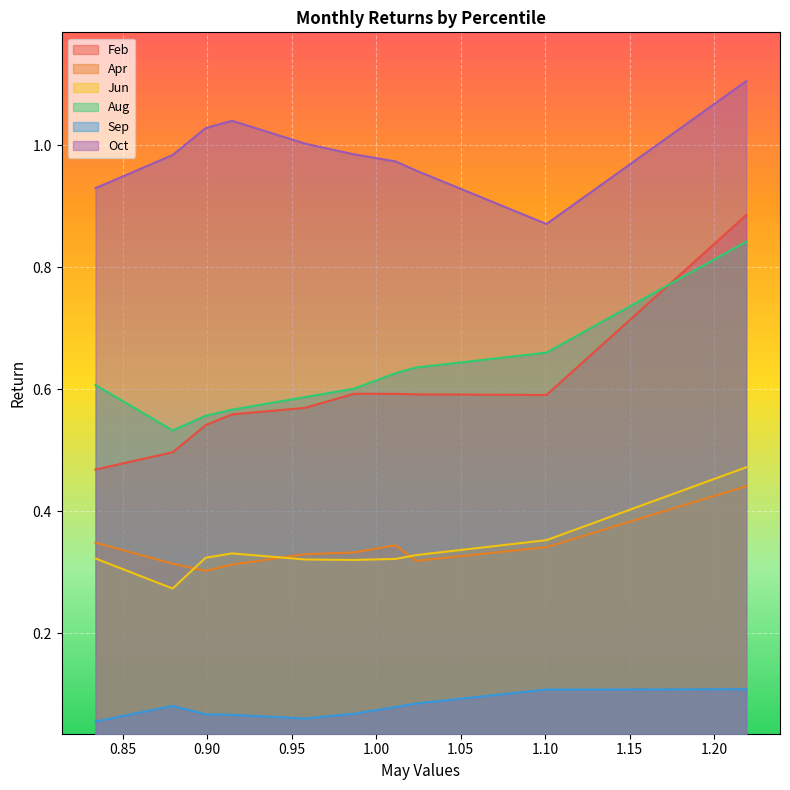

What is the highest value of the Oct series?

1.1